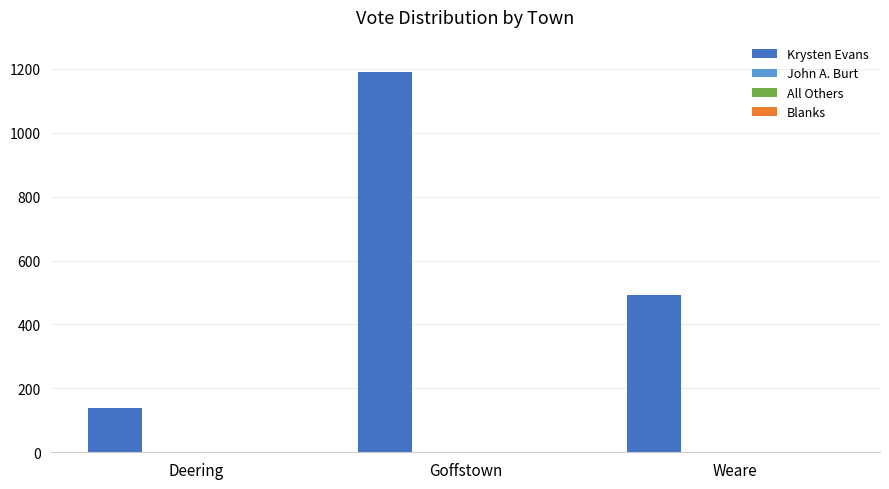

Which series changed the most between Goffstown and Weare?

Krysten Evans